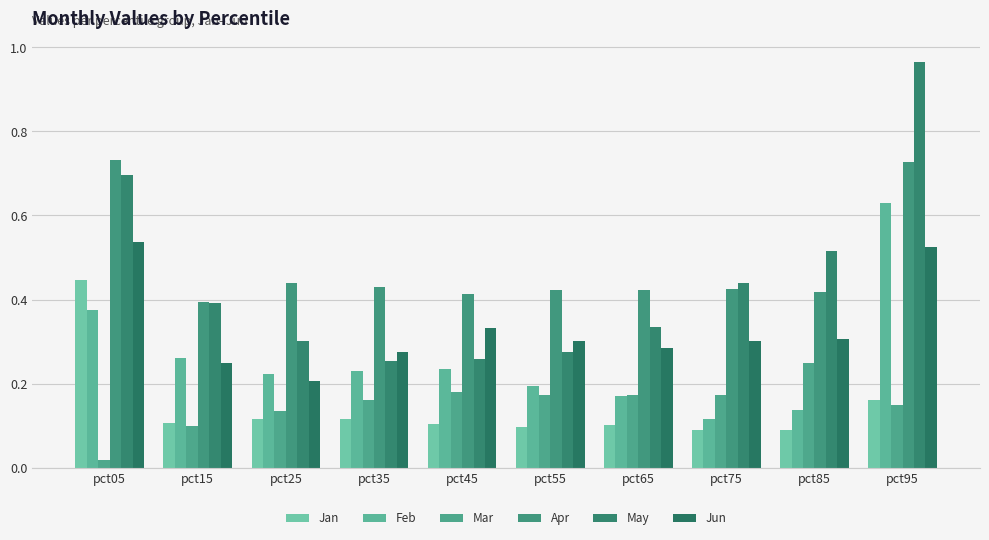

Which series has the widest spread of values?

May